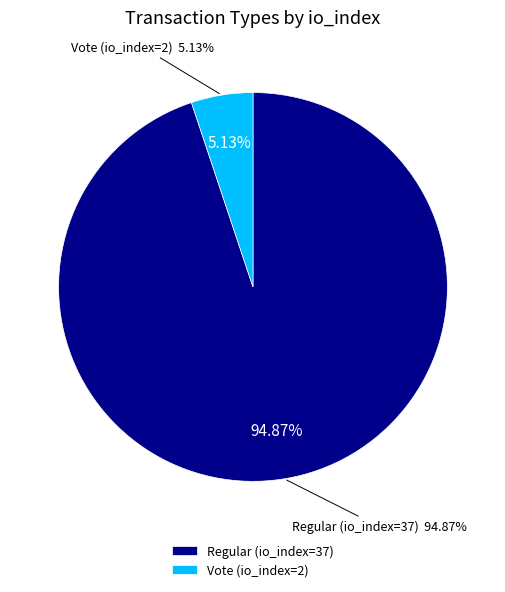

Count the number of slices in the pie.

2